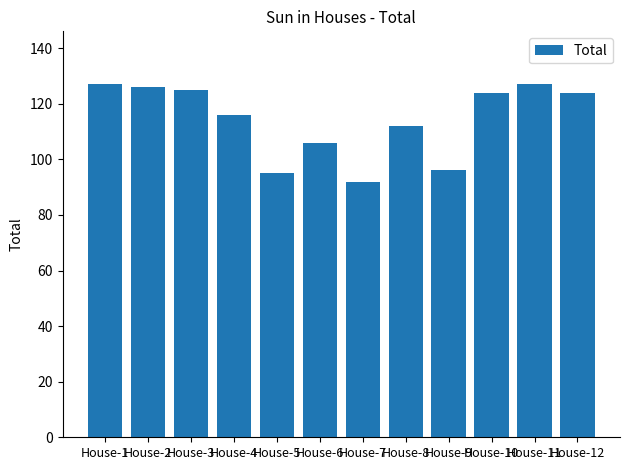

Is it true that the value at House-5 is 155?

False